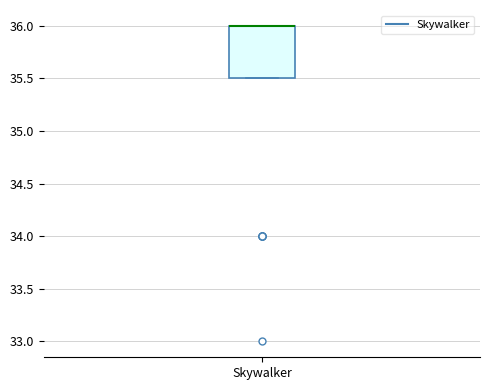

Where is the lower edge of the box for Skywalker on the y-axis? The values are not printed on the chart, so give them approximately, as read against the axis.

35.5